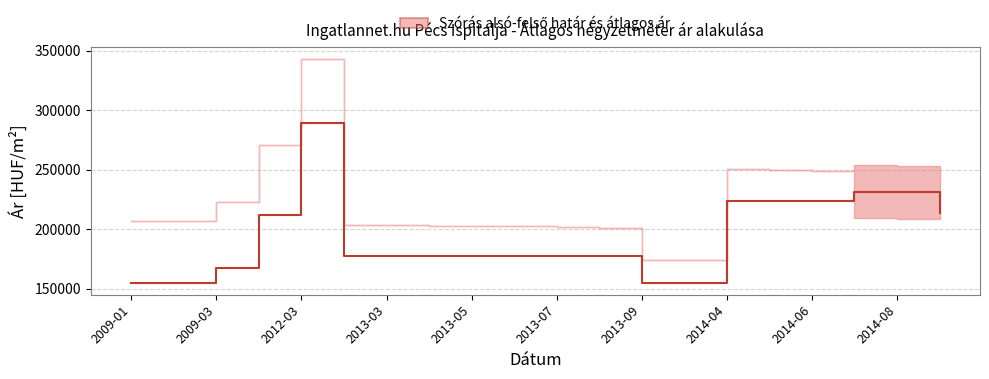

Reading right to left, extract all data points from this chart.

213701	231055	231462	223750	223750	223750	154444	154444	177142	177142	177142	177142	177142	177142	177142	289156	212017	167162	154589	154589